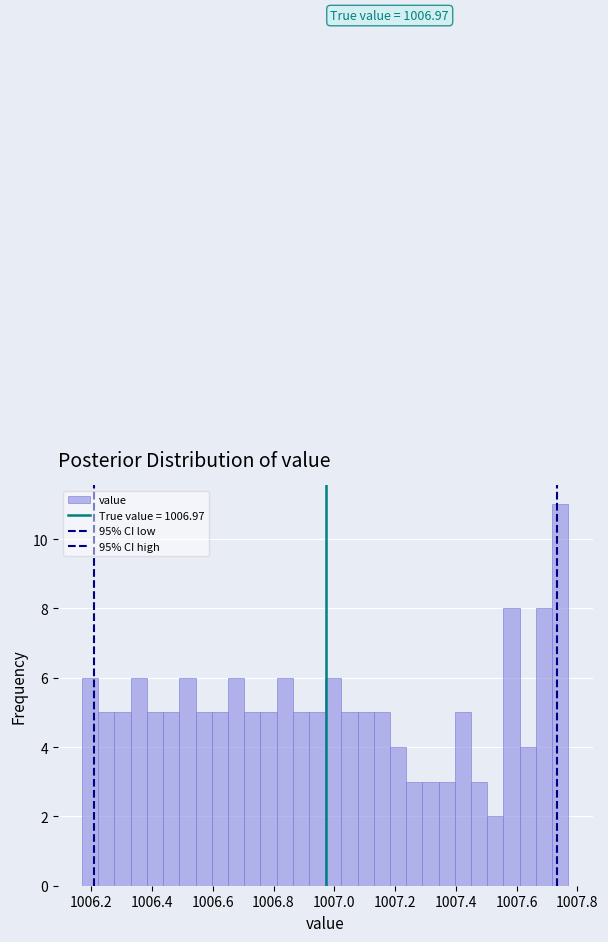

Read against the x-axis, roughly where is the centre of the tallest bar?

1007.74